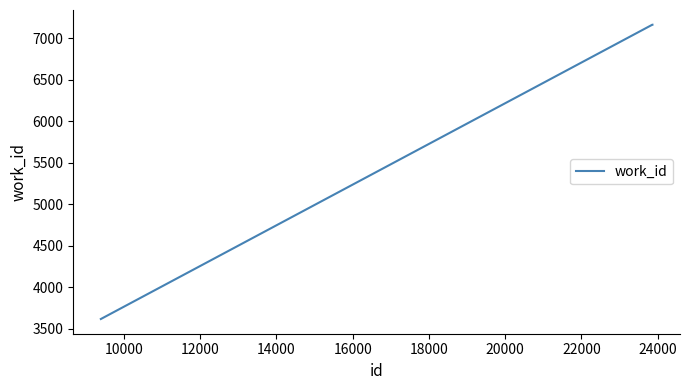

What is the minimum value shown in the chart?

3618